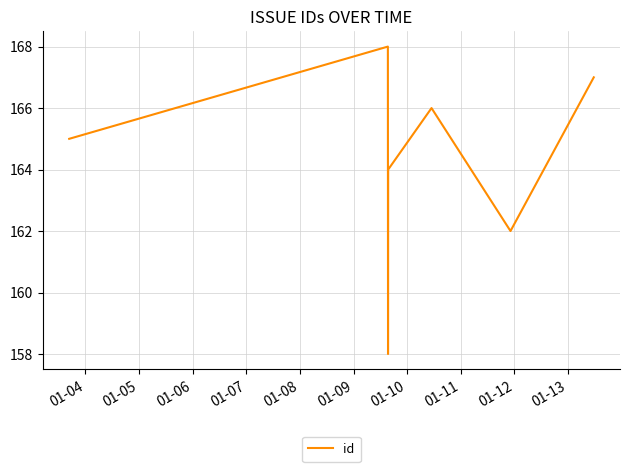

Reading left to right, what are all the values shown in this chart?

165	168	158	164	166	162	167